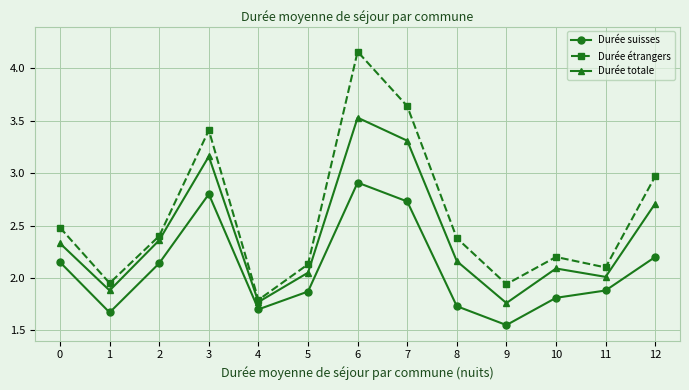

Which series has the largest range (max minus min)?

Durée étrangers